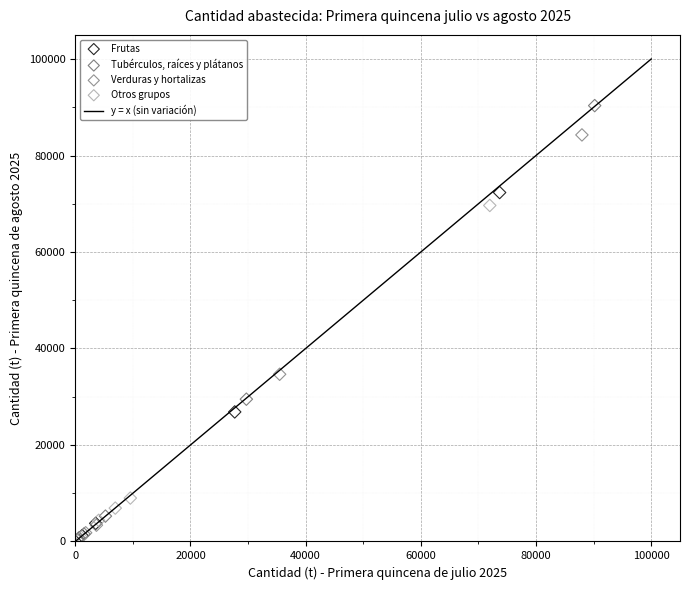

Which series reaches the maximum Y coordinate?

Tubérculos, raíces y plátanos